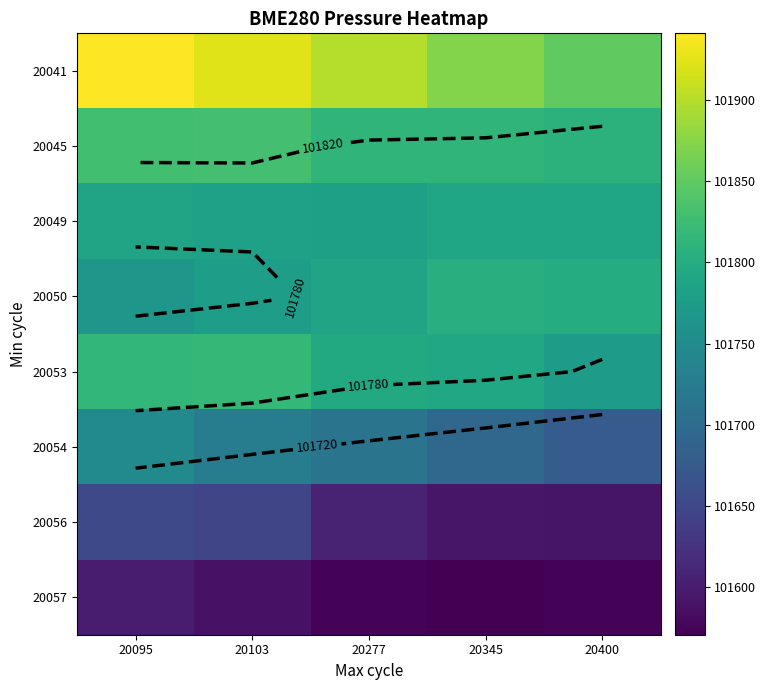

Read the 20057 value at 20345.

101570.7